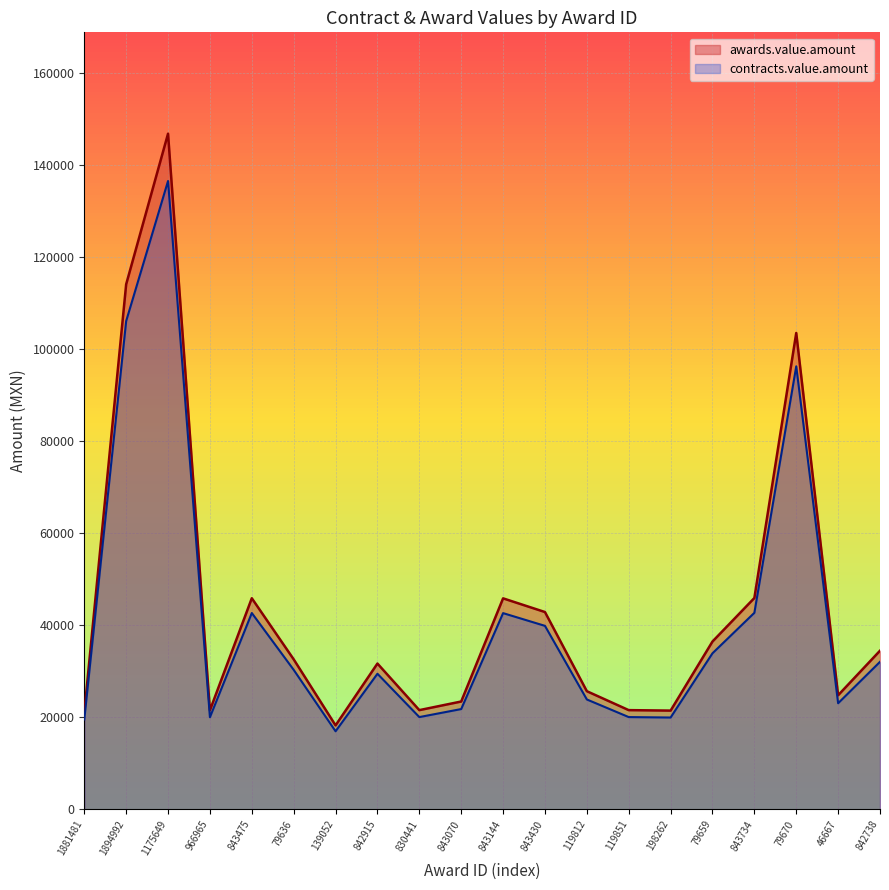

Reading left to right, transcribe all the data shown in this chart.

awards.value.amount: 1881481=21000.0	1894992=114019.0	1175649=146722.0	966965=21511.2	843475=45848.4	79636=32579.8	139052=18241.4	842915=31666.2	830441=21551.7	843070=23423.4	843144=45823.2	843430=42851.6	119812=25663.9	119851=21551.7	198262=21450.0	79659=36450.0	843734=45896.8	79670=103448.3	46667=24785.0	842738=34455.0
contracts.value.amount: 1881481=19530.0	1894992=106037.7	1175649=136451.4	966965=20005.4	843475=42639.0	79636=30299.2	139052=16964.5	842915=29449.6	830441=20043.1	843070=21783.8	843144=42615.5	843430=39852.0	119812=23867.5	119851=20043.1	198262=19948.5	79659=33898.5	843734=42684.0	79670=96206.9	46667=23050.1	842738=32043.1